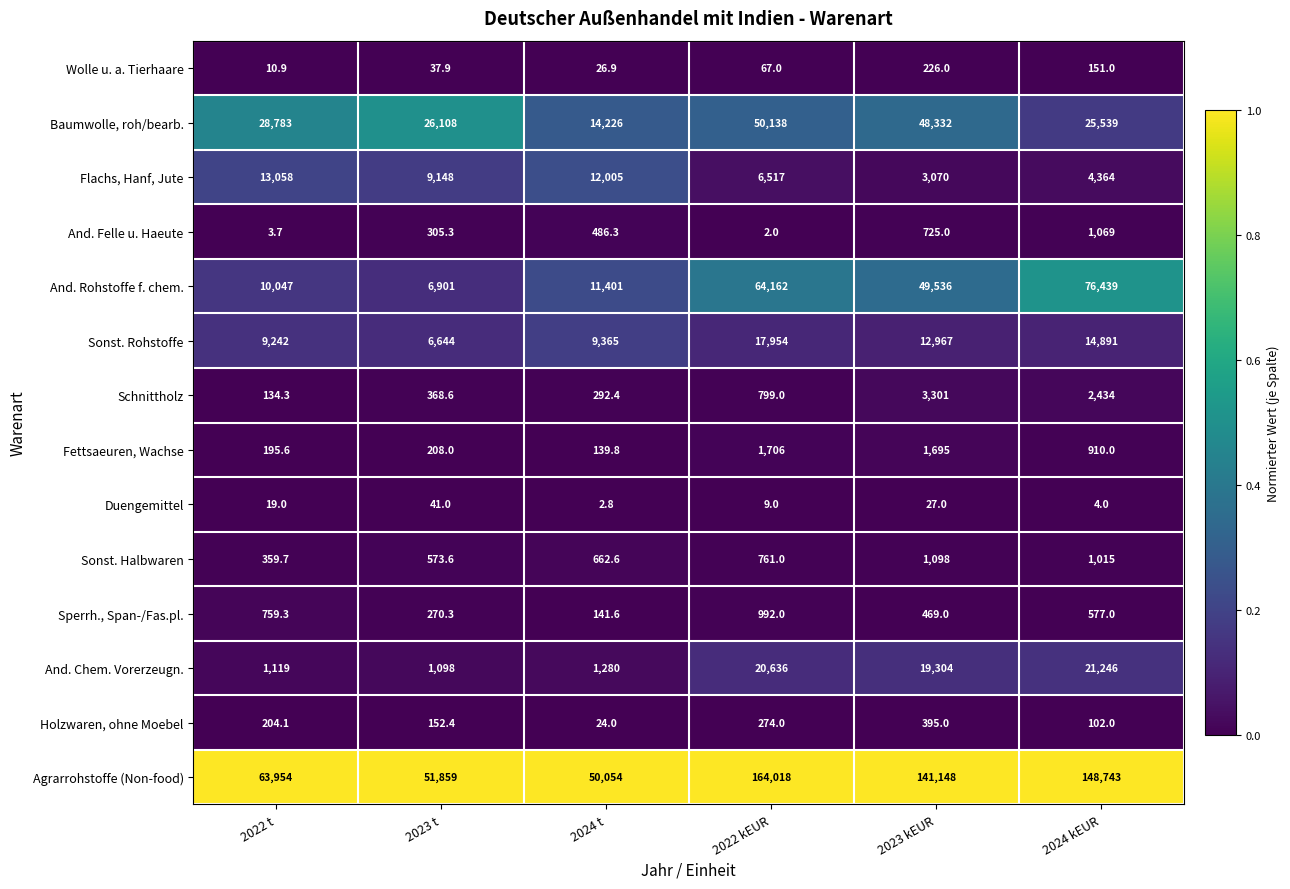

The value of Baumwolle, roh/bearb. at 2023 kEUR is 86151.1. True or false?

False